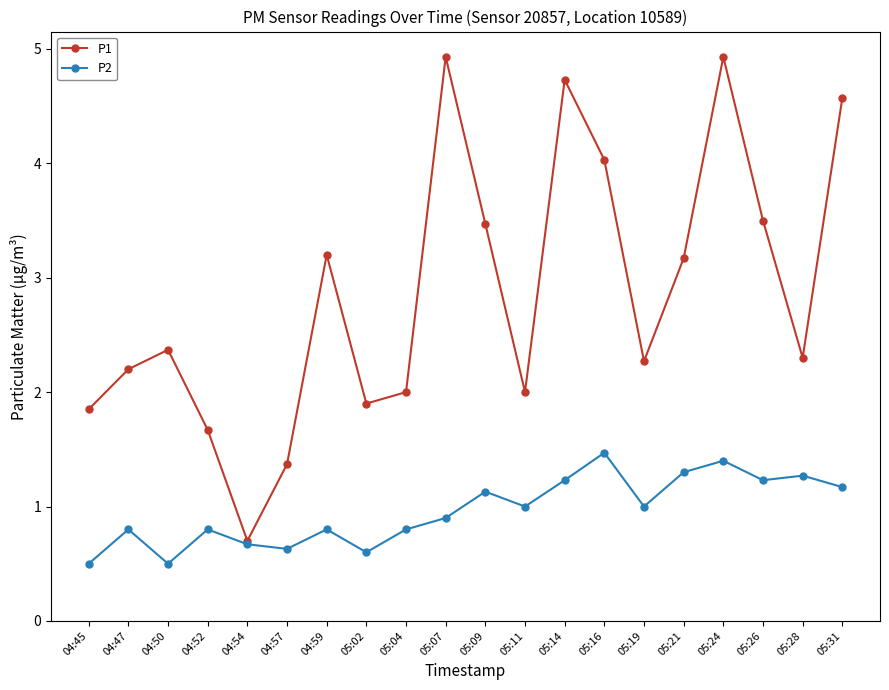

Is the value of P1 at 05:11 greater than the value of P2 at 05:07?

Yes